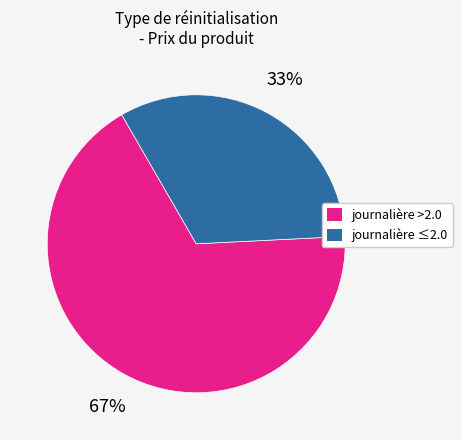

True or false: 11 accounts for 15% of the total.

False